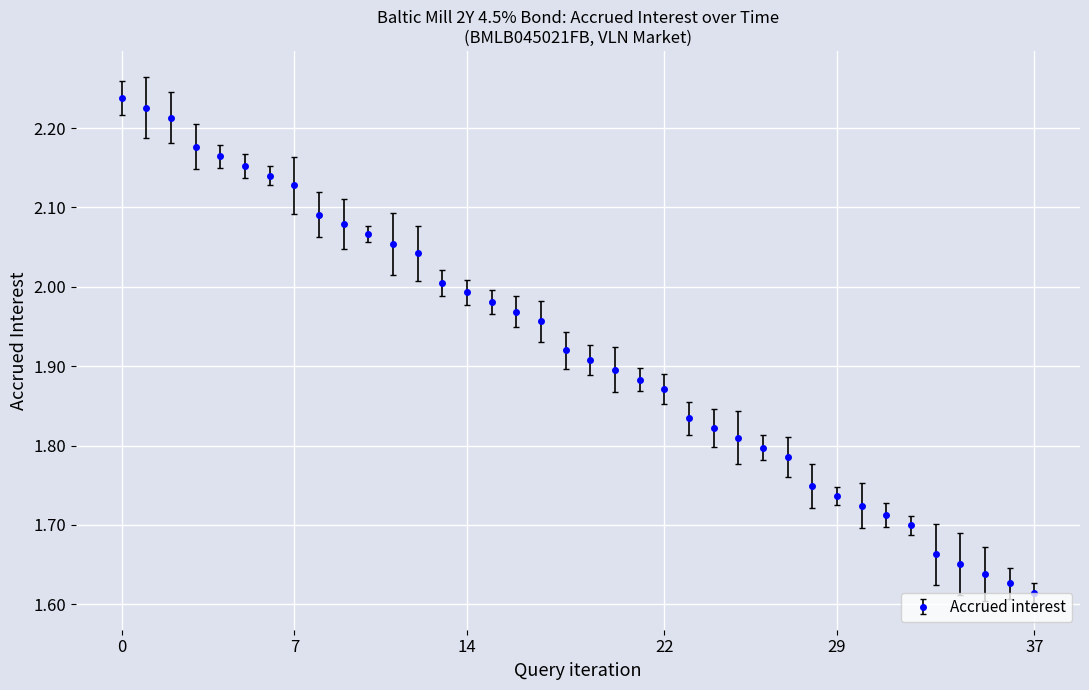

What is the difference between the second highest and minimum values?

0.6